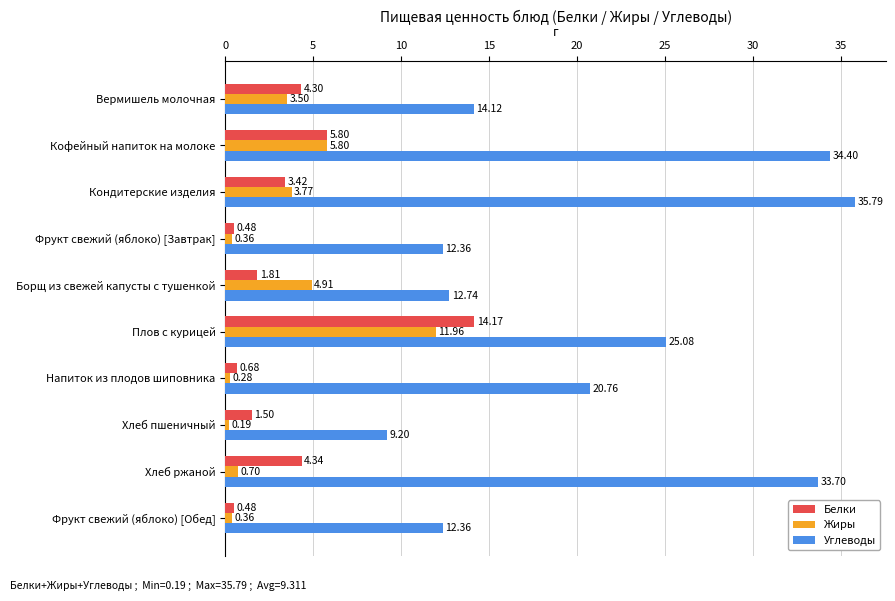

Where is Белки nearest to the value 7?

Кофейный напиток на молоке